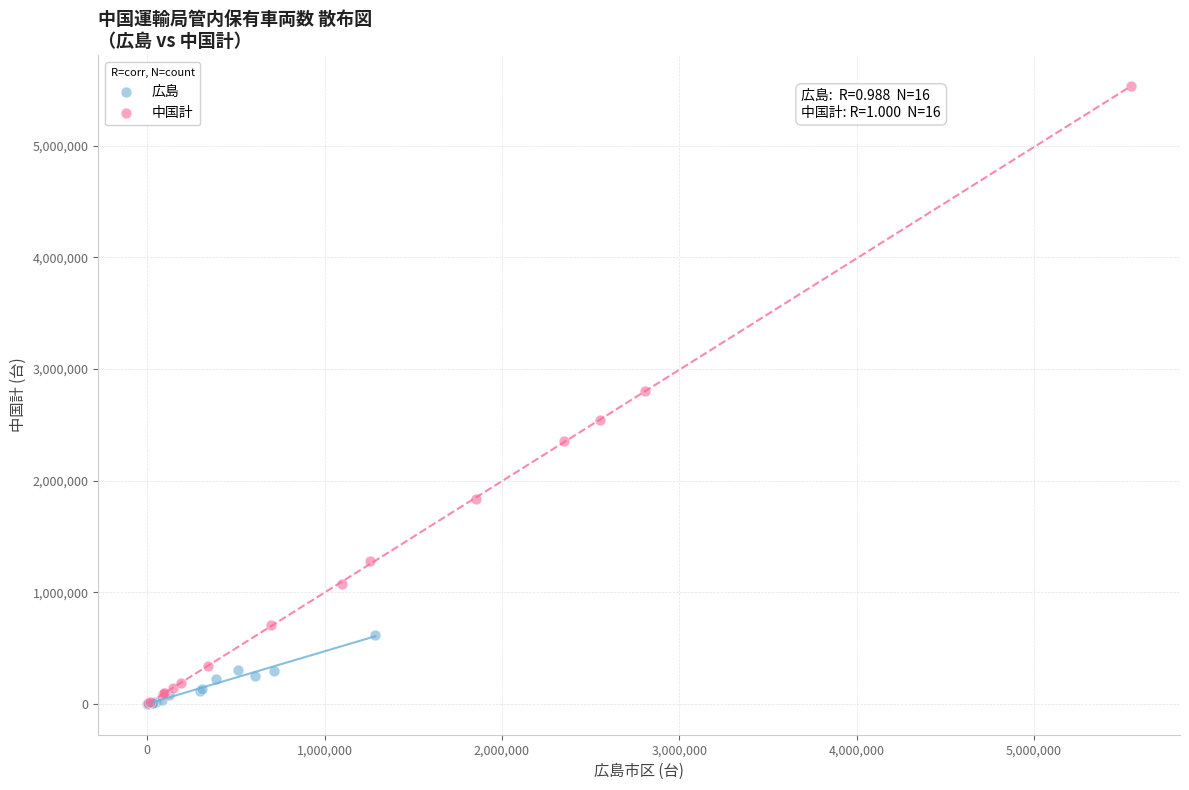

Which series contains the highest Y value?

中国計